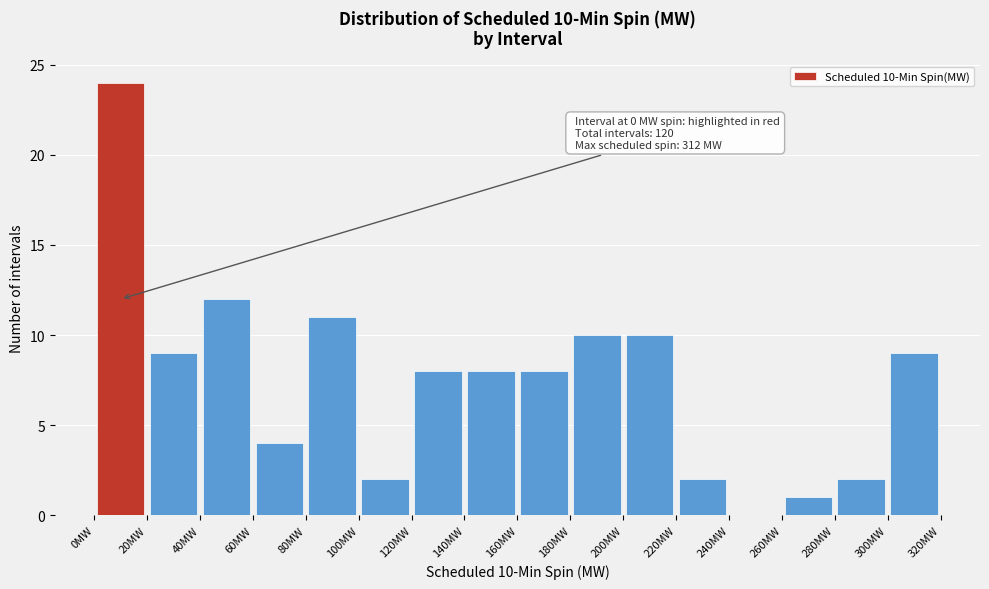

Which range on the x-axis has the tallest bar?

0 to 20